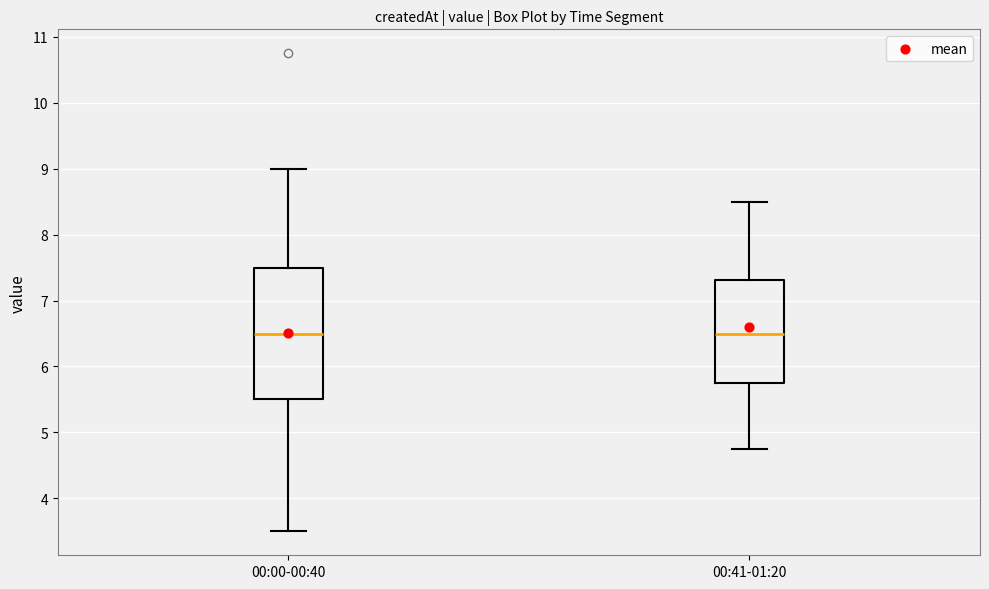

Reading left to right, transcribe this box plot: for each box, give where its median line is, the range the box spans, and where its two whiskers end, as read against the y-axis. The values are not printed on the chart, so give them approximately, as read against the axis.

00:00-00:40: median 6.5, box 5.5 to 7.5, whiskers 3.5 to 9.0
00:41-01:20: median 6.5, box 5.8 to 7.3, whiskers 4.8 to 8.5